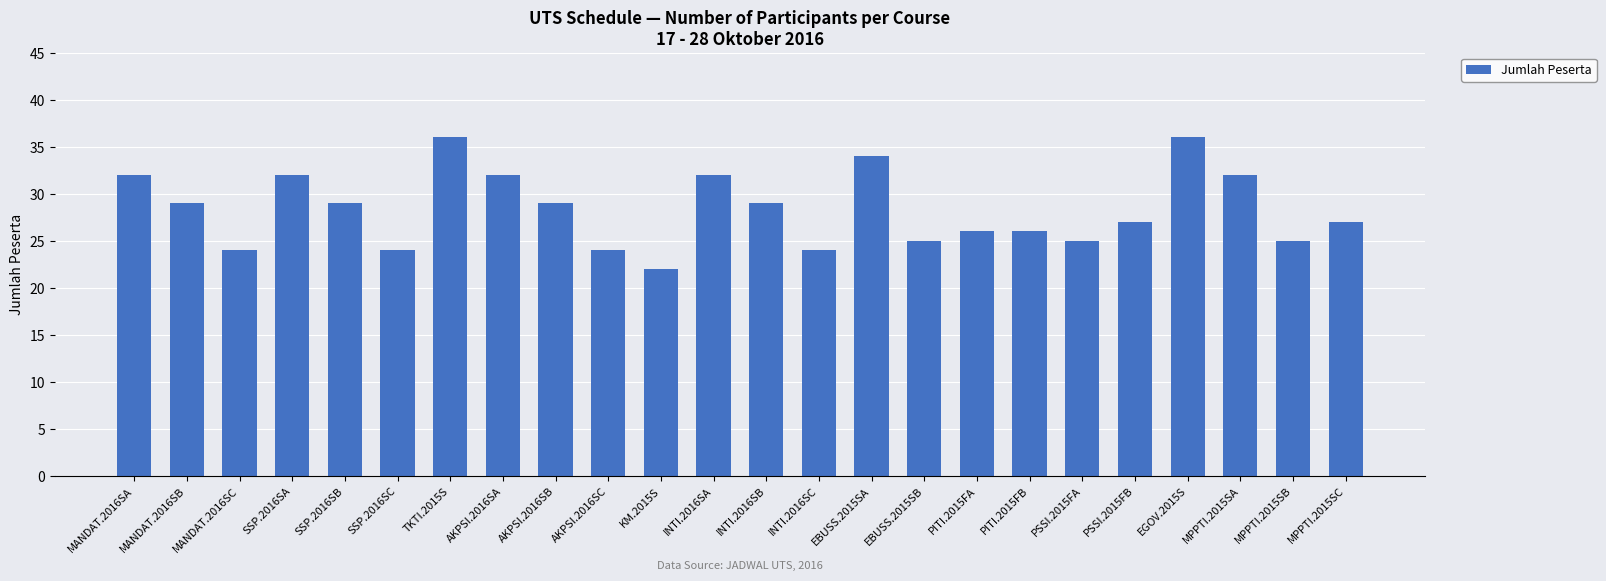

True or false: the data shows 6 at SSP.2016SC.

False